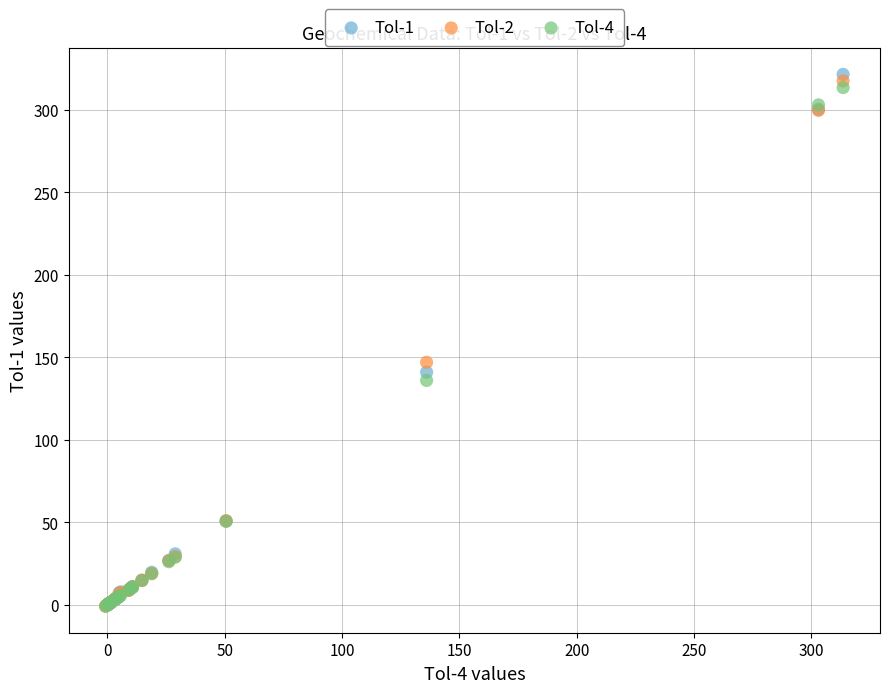

What are all the series names shown in the legend?

Tol-1, Tol-2, Tol-4